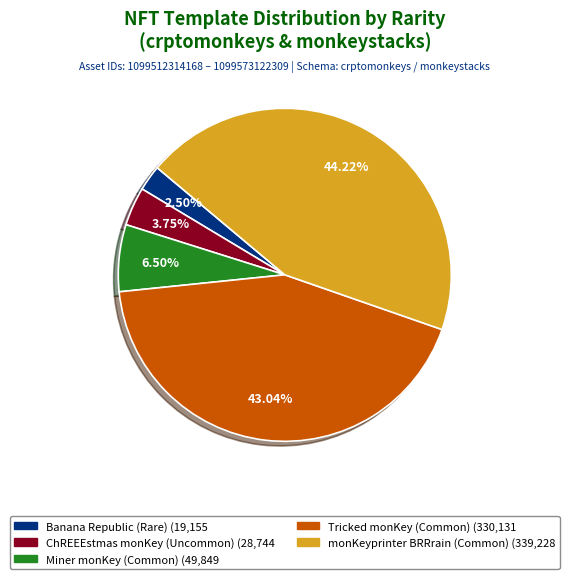

True or false: ChREEEstmas monKey (Uncommon) accounts for 4% of the total.

True